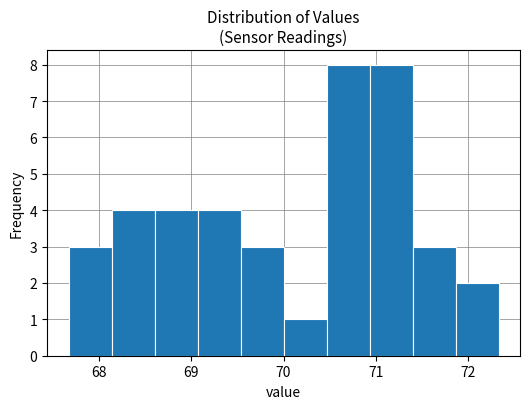

Reading left to right, transcribe this chart: for each bar, give the range it covers on the x-axis and its height. Neither the bar edges nor the heights are printed on the chart, so give them approximately, as read against the axes.

67.7 to 68.1: 3
68.1 to 68.6: 4
68.6 to 69.1: 4
69.1 to 69.5: 4
69.5 to 70.0: 3
70.0 to 70.5: 1
70.5 to 70.9: 8
70.9 to 71.4: 8
71.4 to 71.9: 3
71.9 to 72.3: 2